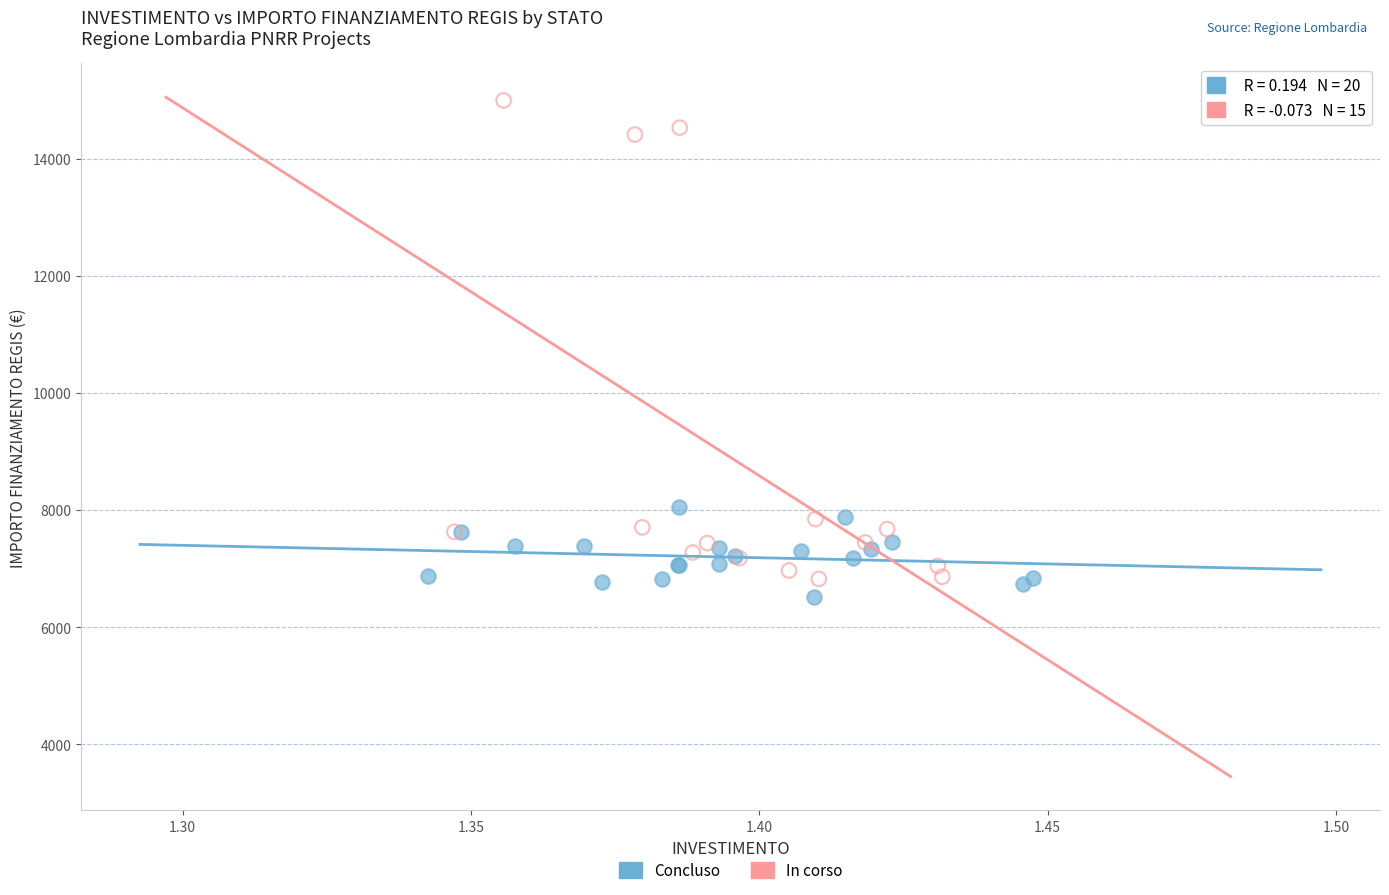

Which series reaches the maximum Y coordinate?

In corso